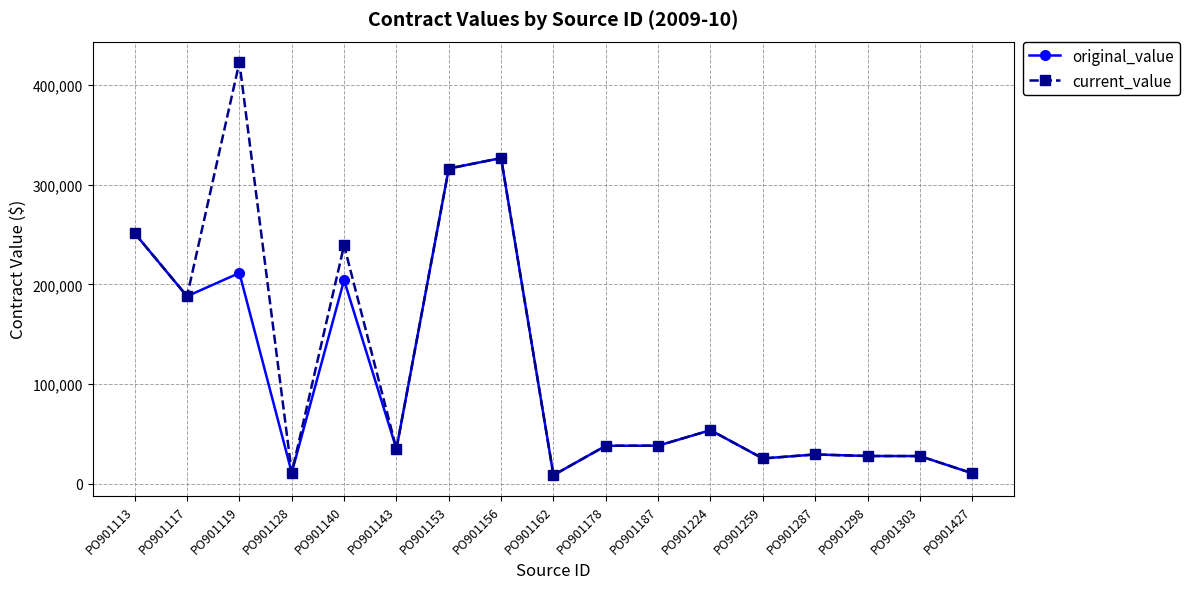

How many data points in current_value are less than 38000?

8